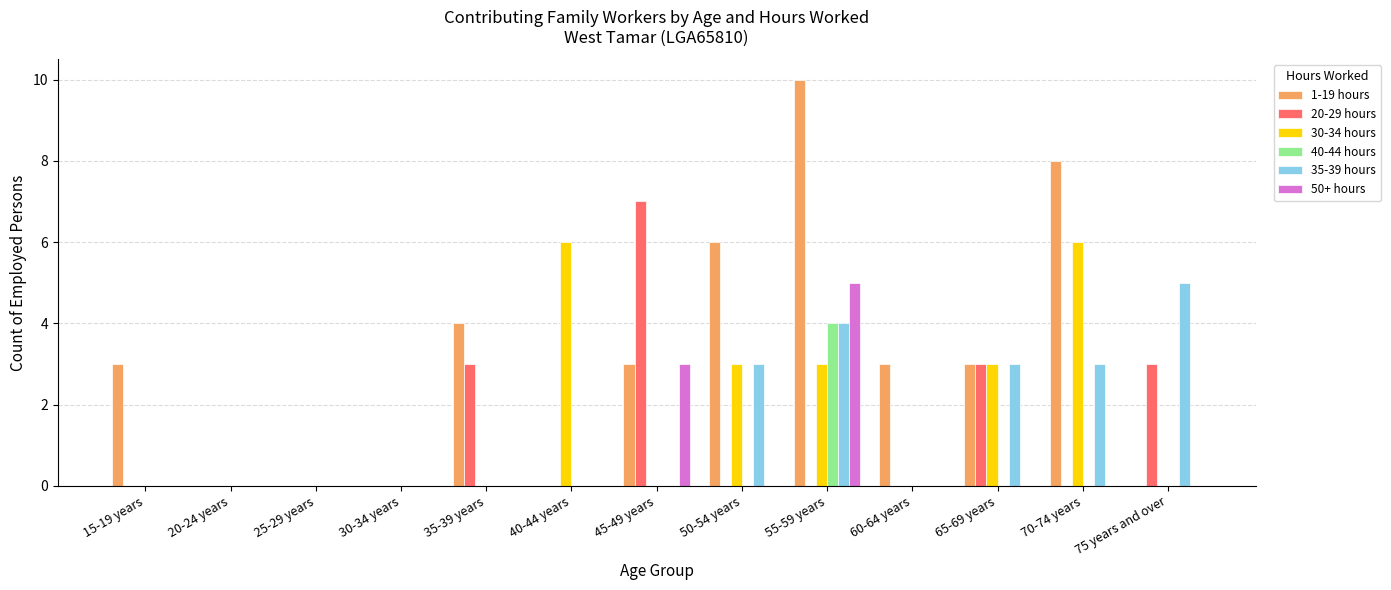

Reading left to right, list all the values displayed in this chart.

1-19 hours: 3	0	0	0	4	0	3	6	10	3	3	8	0
20-29 hours: 0	0	0	0	3	0	7	0	0	0	3	0	3
30-34 hours: 0	0	0	0	0	6	0	3	3	0	3	6	0
40-44 hours: 0	0	0	0	0	0	0	0	4	0	0	0	0
35-39 hours: 0	0	0	0	0	0	0	3	4	0	3	3	5
50+ hours: 0	0	0	0	0	0	3	0	5	0	0	0	0